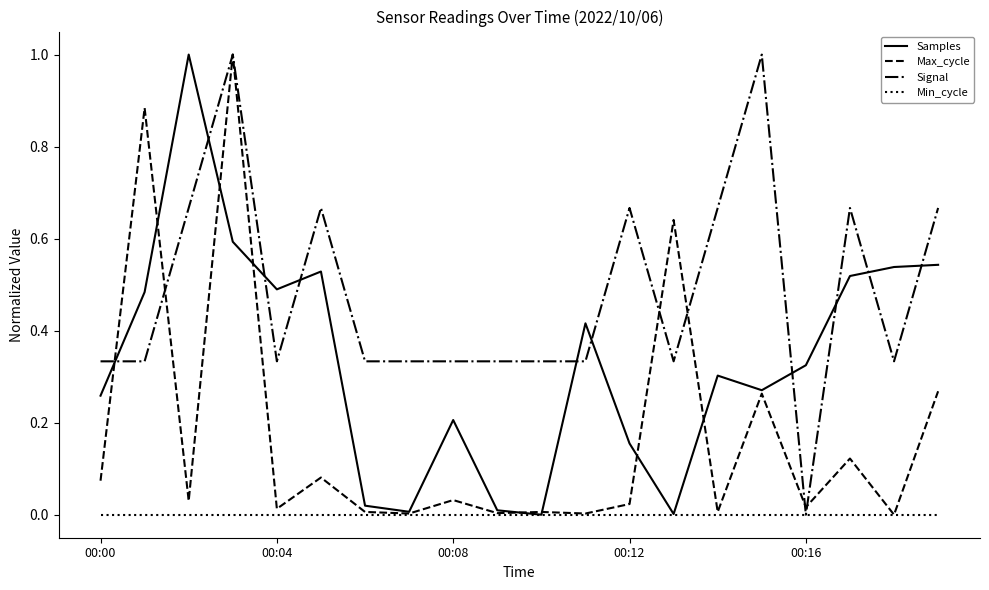

Which series has the largest total across all categories?

Signal